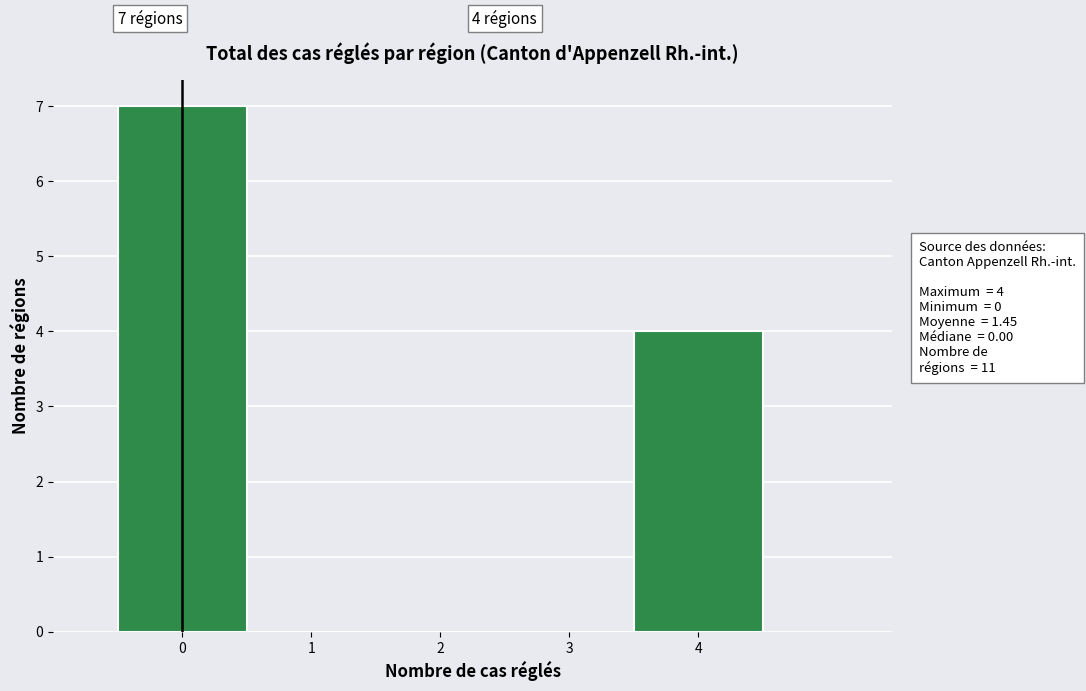

Over which range of the x-axis is the bar tallest?

-0.5 to 0.5